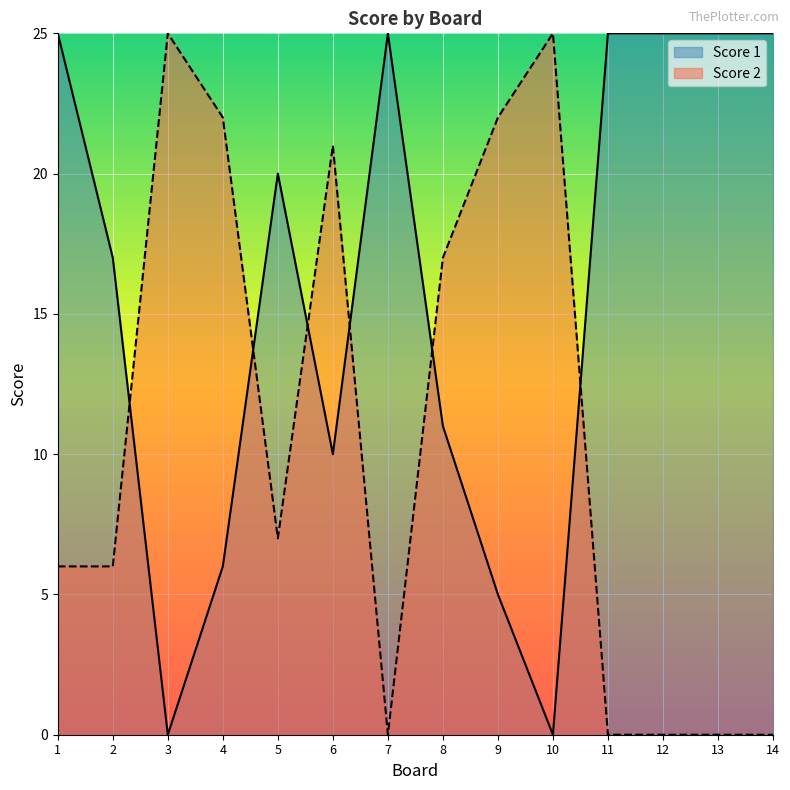

Between which two adjacent categories do Score 2 and Score 1 first intersect?

2 and 3